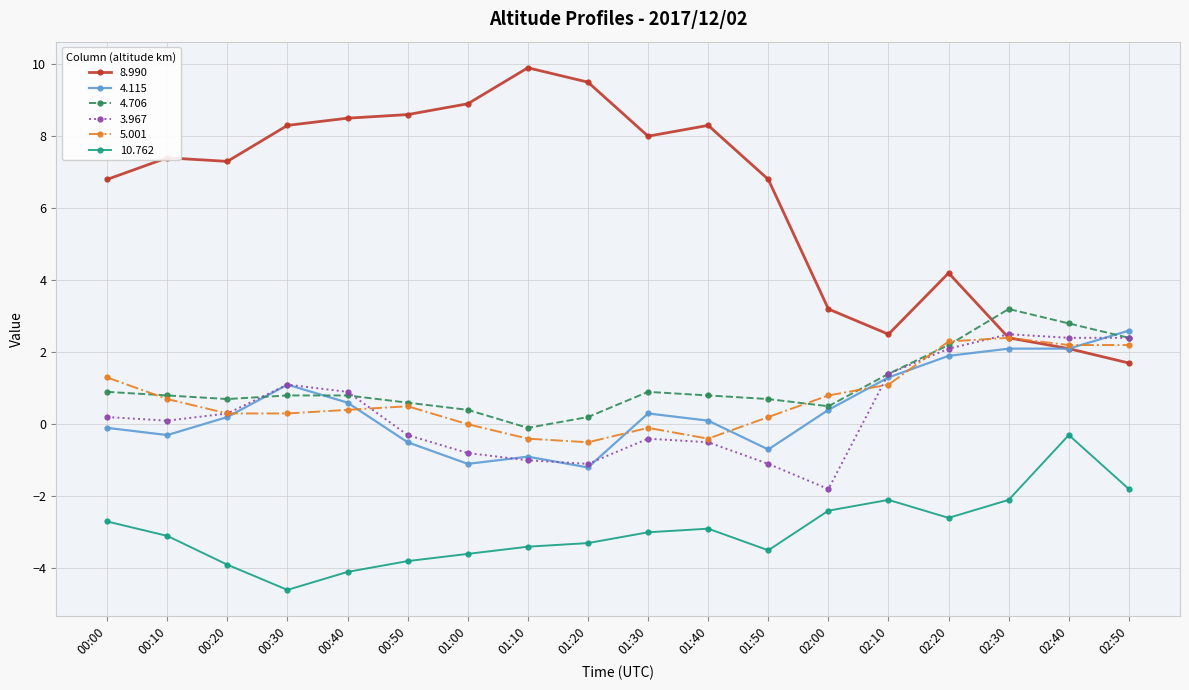

How many values in the 4.115 series are below 0?

7